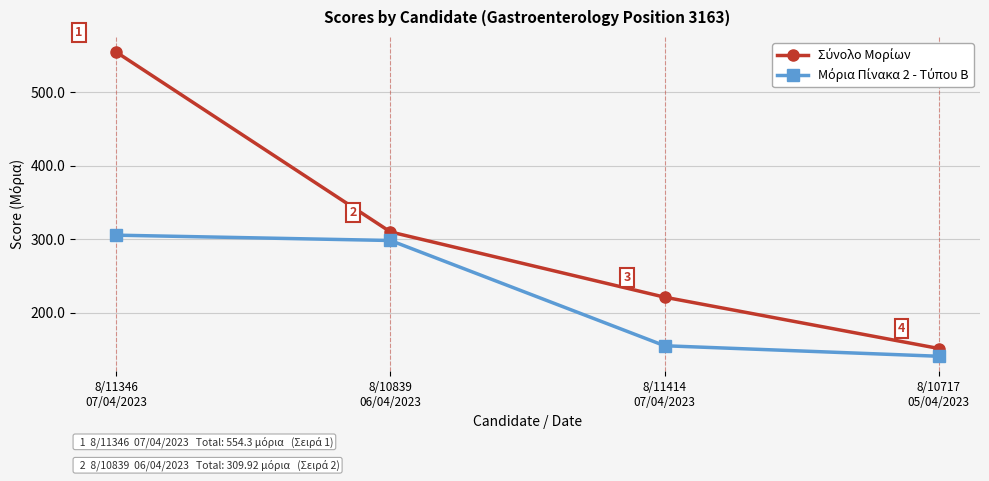

What is the smallest value displayed?

140.9